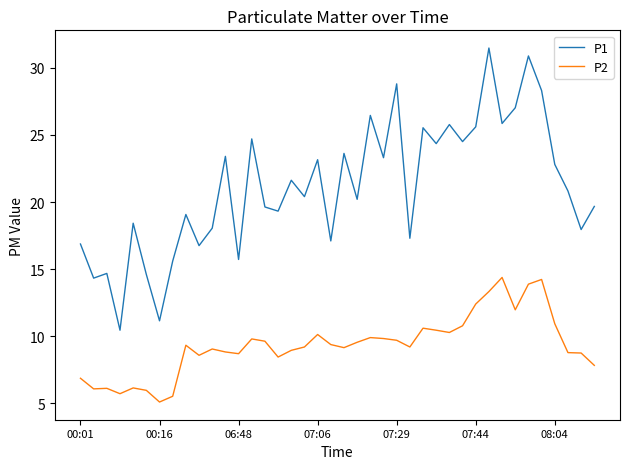

What is the difference between the maximum and minimum values in the P2 series?

9.3